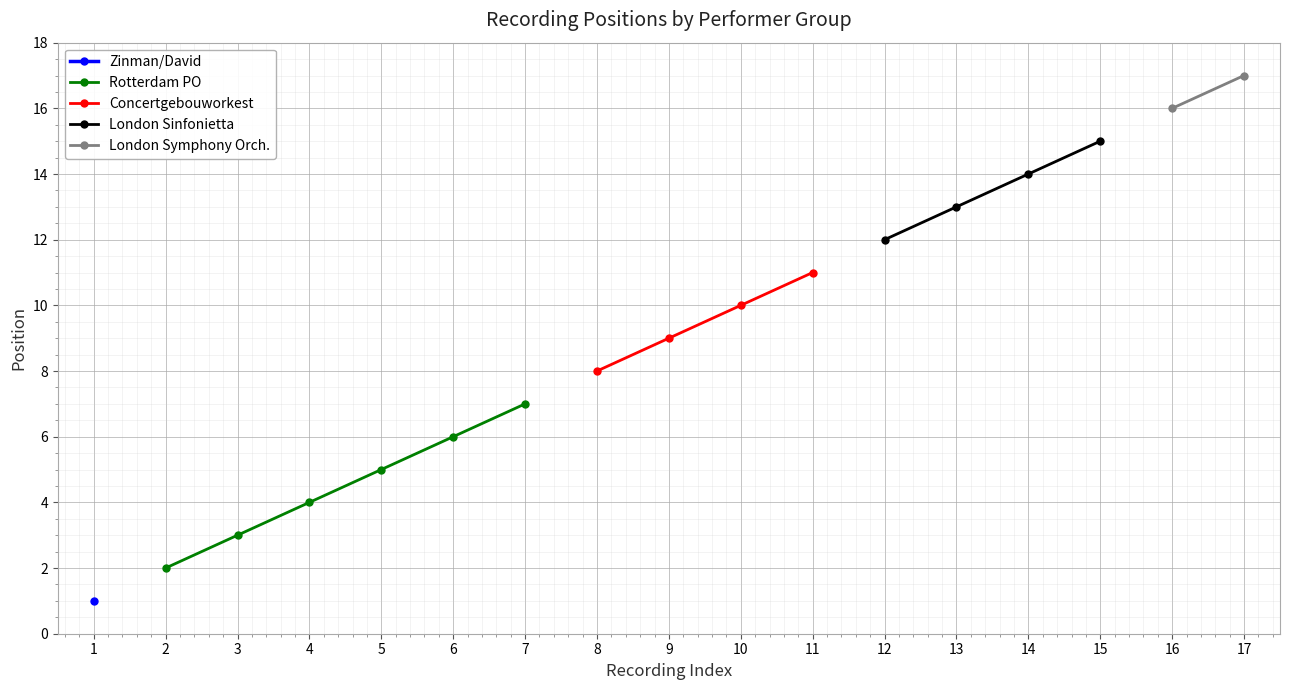

What is the maximum value for Rotterdam PO?

7